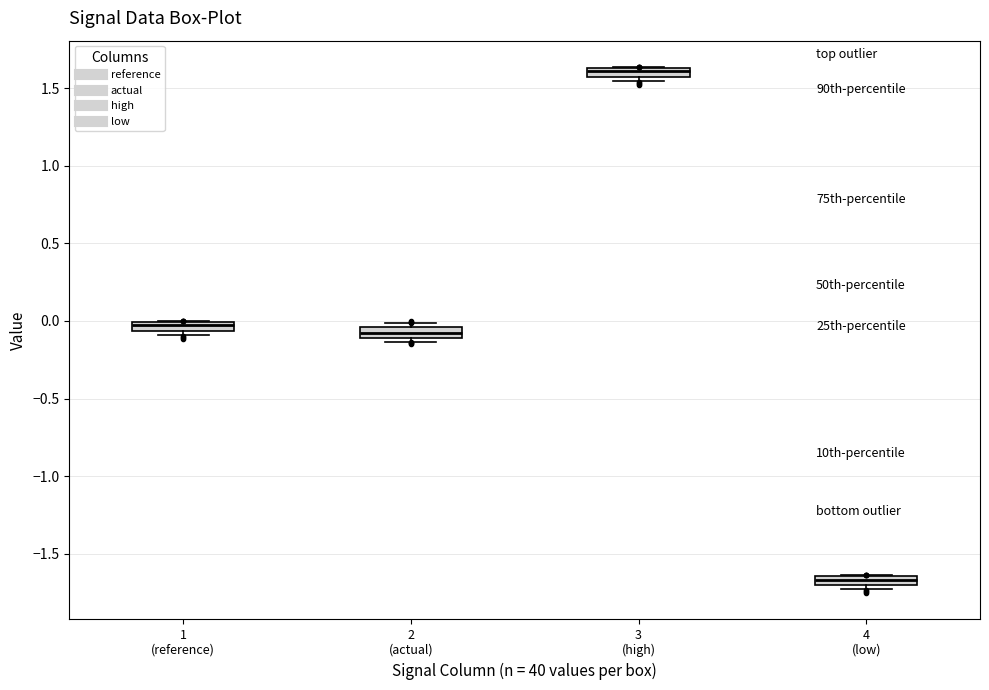

Which box has the lowest median line?

4 (low)